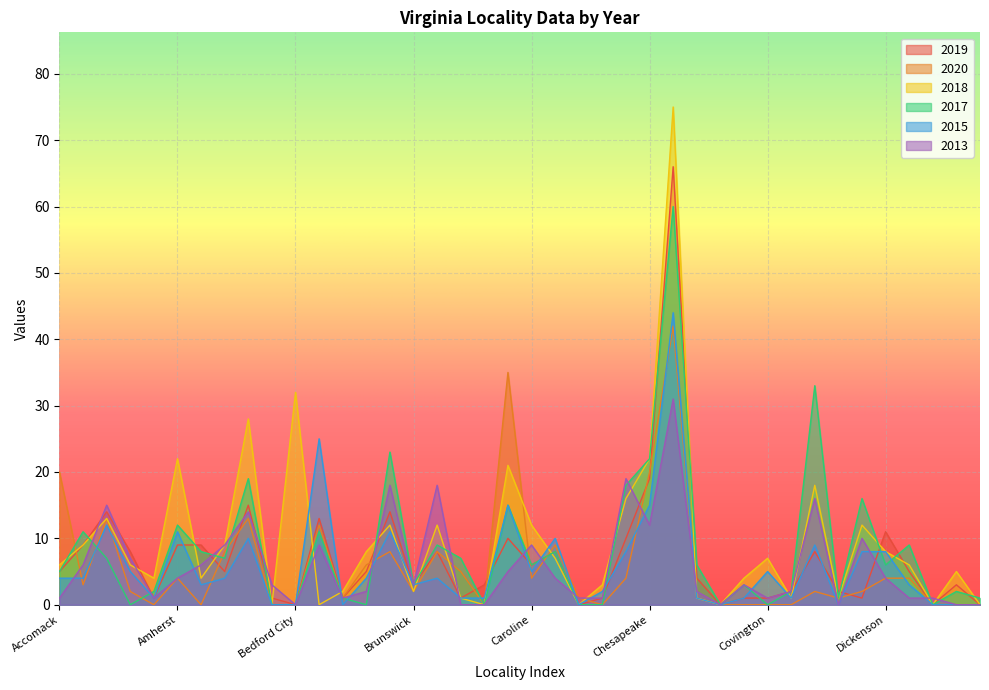

After their last crossing, which series has the higher values: 2017 or 2015?

2017